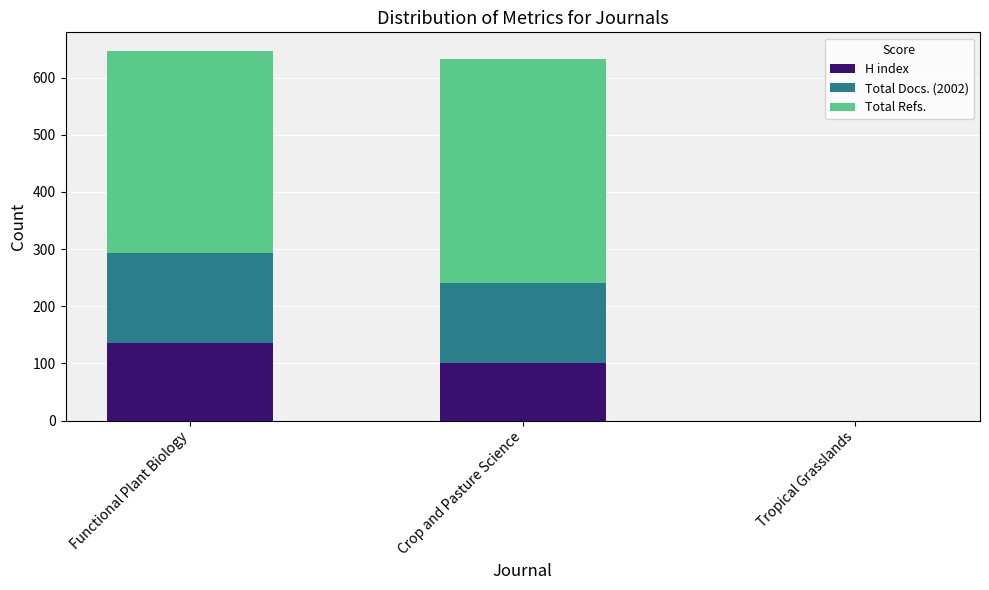

Where is H index nearest to the value 68?

Crop and Pasture Science